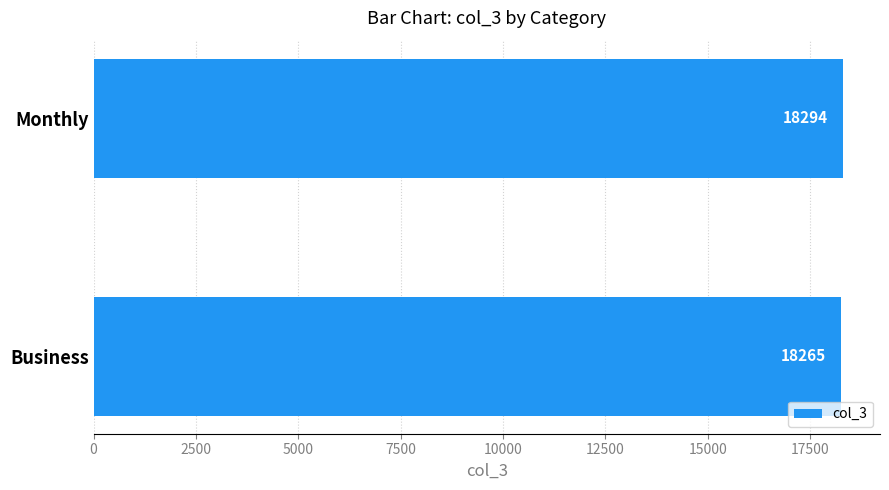

How many values are below 18294?

1